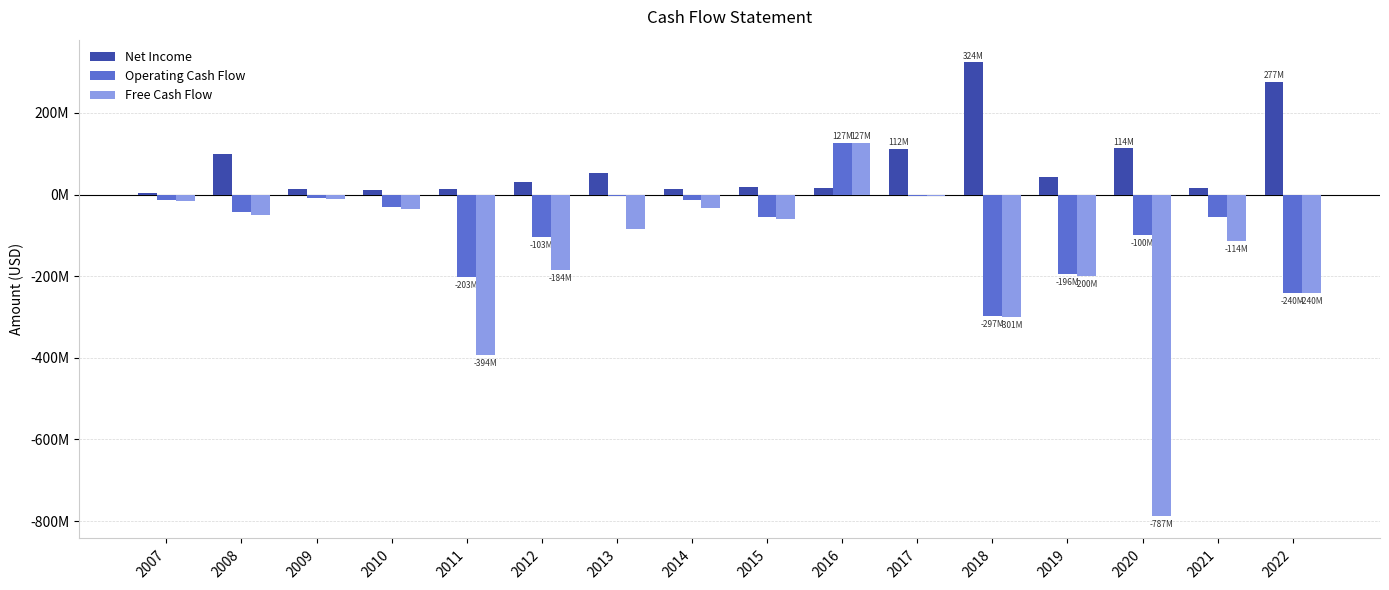

Read the Net Income value at 2009, to the nearest 10.

13973580